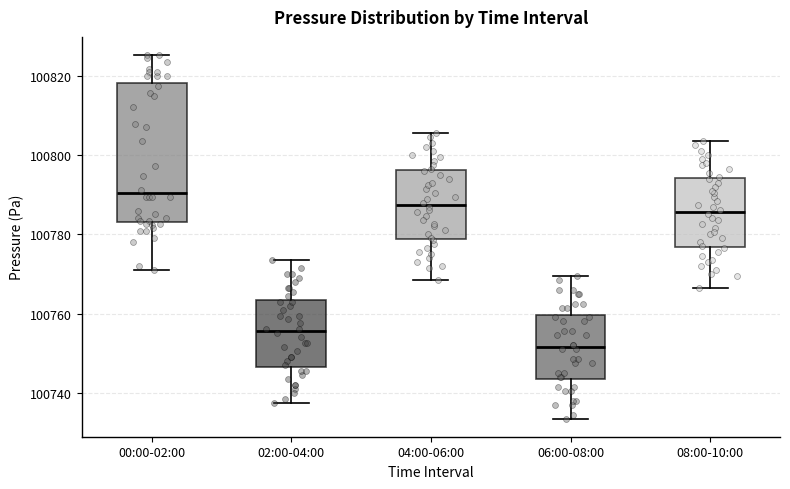

Where is the upper edge of the box for 06:00-08:00 on the y-axis? The values are not printed on the chart, so give them approximately, as read against the axis.

100760